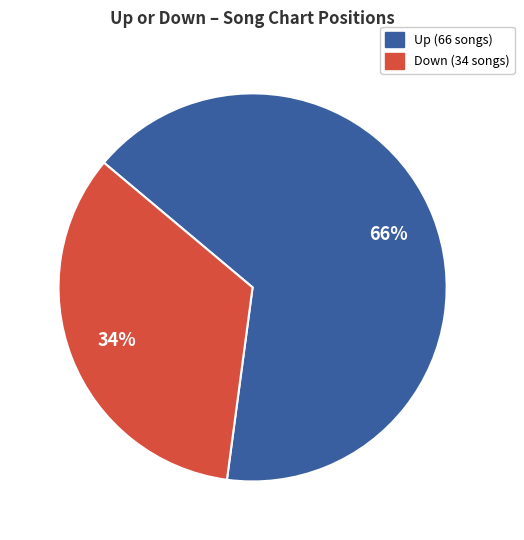

How many segments does this pie chart have?

2